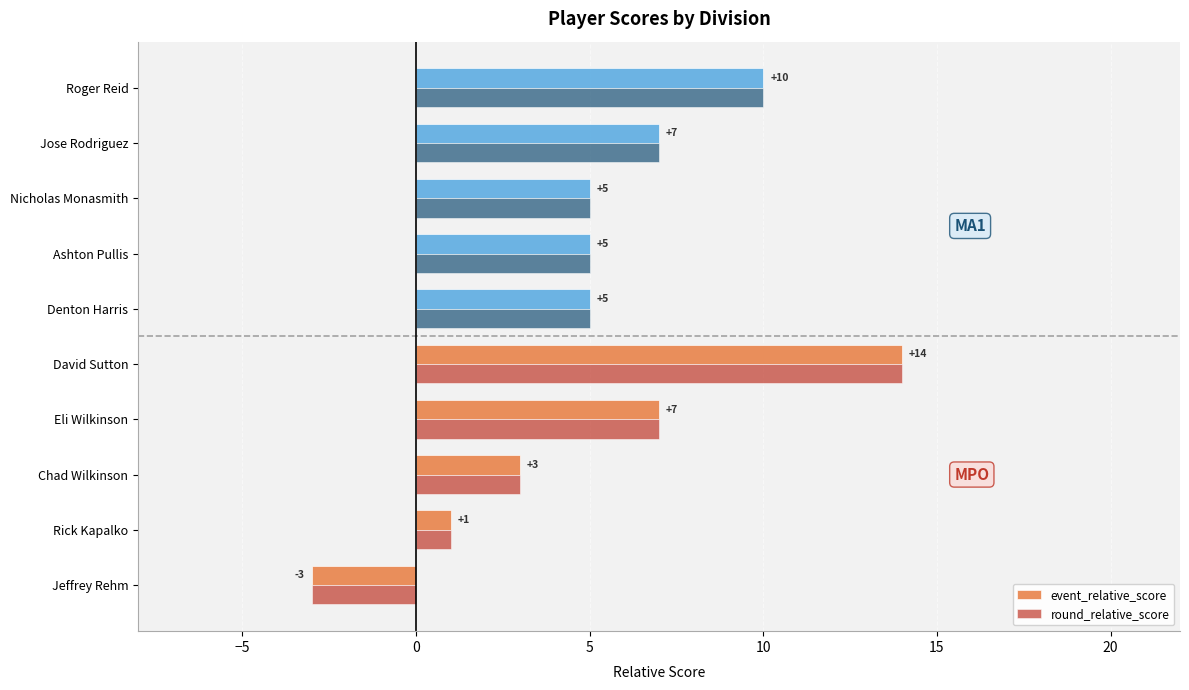

What is the maximum value for event_relative_score?

14